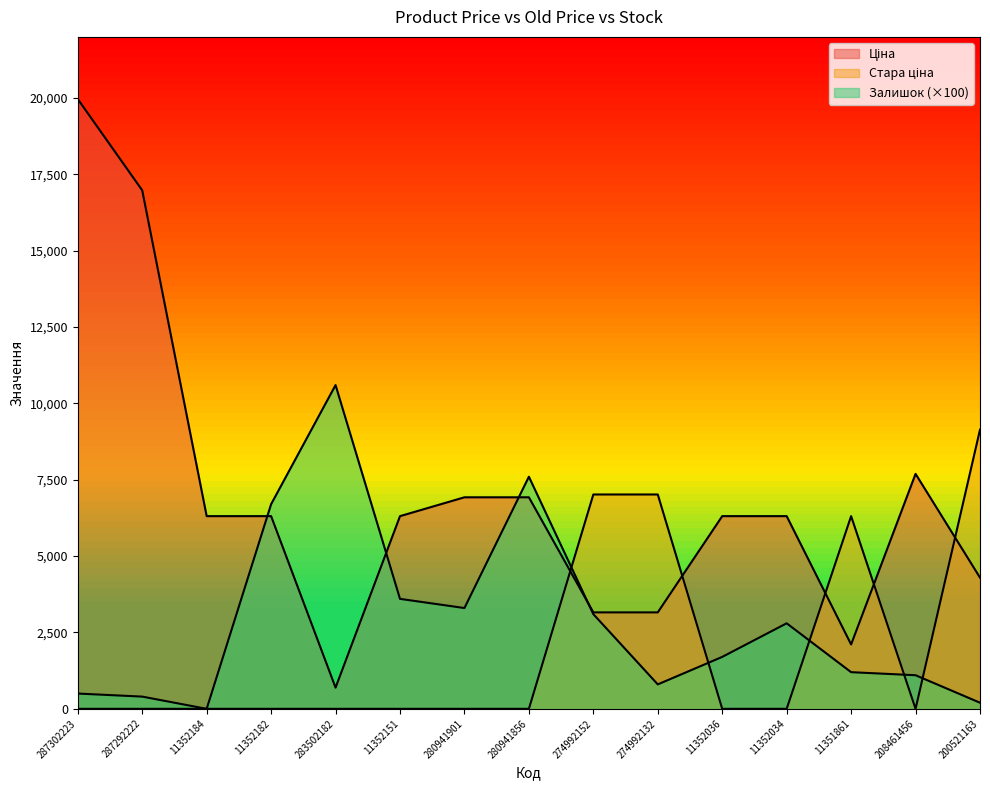

Reading right to left, transcribe all the data shown in this chart.

Ціна: 200521163=4295.4	208461456=7693.1	11351861=2108.4	11352034=6308.8	11352036=6308.8	274992132=3157.9	274992152=3157.9	280941856=6925.7	280941901=6925.7	11352151=6308.8	283502182=694.3	11352182=6308.8	11352184=6308.8	287292222=16976.3	287302223=19964.2
Стара ціна: 200521163=9139.2	208461456=0.0	11351861=6308.8	11352034=0.0	11352036=0.0	274992132=7017.6	274992152=7017.6	280941856=0.0	280941901=0.0	11352151=0.0	283502182=0.0	11352182=0.0	11352184=0.0	287292222=0.0	287302223=0.0
Залишок: 200521163=200.0	208461456=1100.0	11351861=1200.0	11352034=2800.0	11352036=1700.0	274992132=800.0	274992152=3100.0	280941856=7600.0	280941901=3300.0	11352151=3600.0	283502182=10600.0	11352182=6700.0	11352184=0.0	287292222=400.0	287302223=500.0